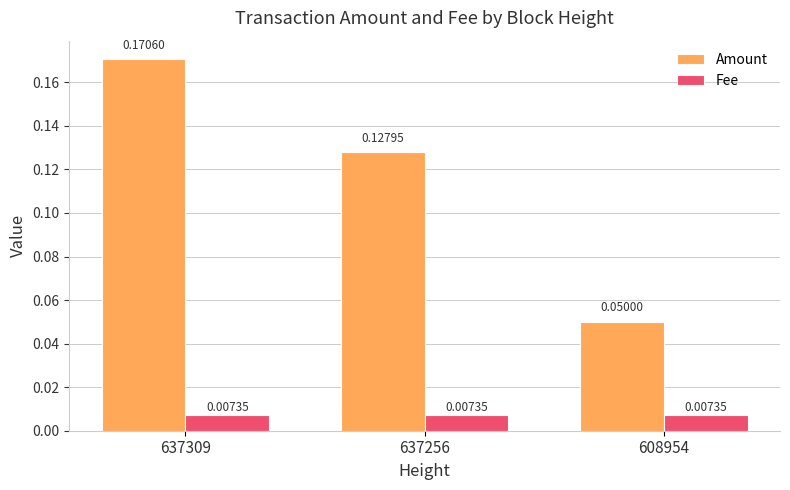

How many groups of bars are there?

3